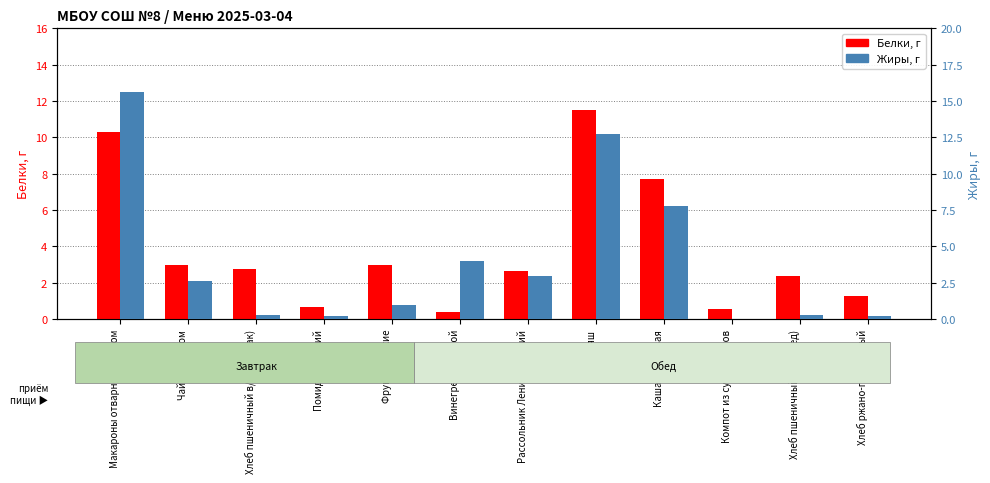

What is the value of the Белки bar at the 3rd from the left?

2.8